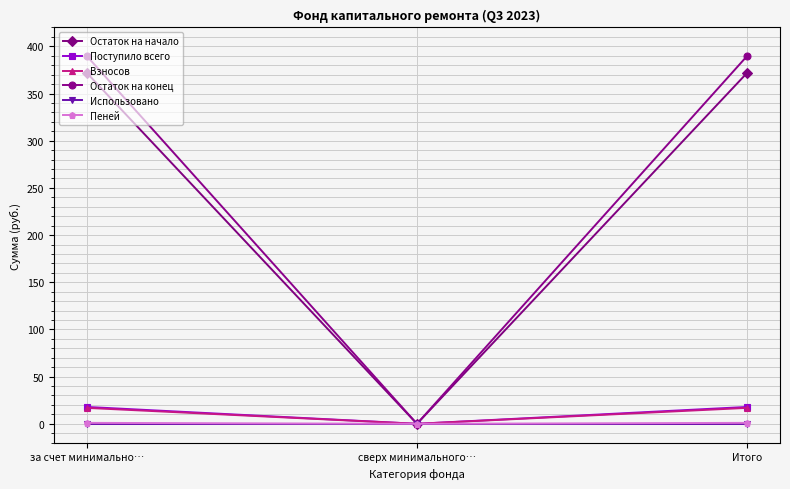

Which series has the largest range (max minus min)?

Остаток на конец